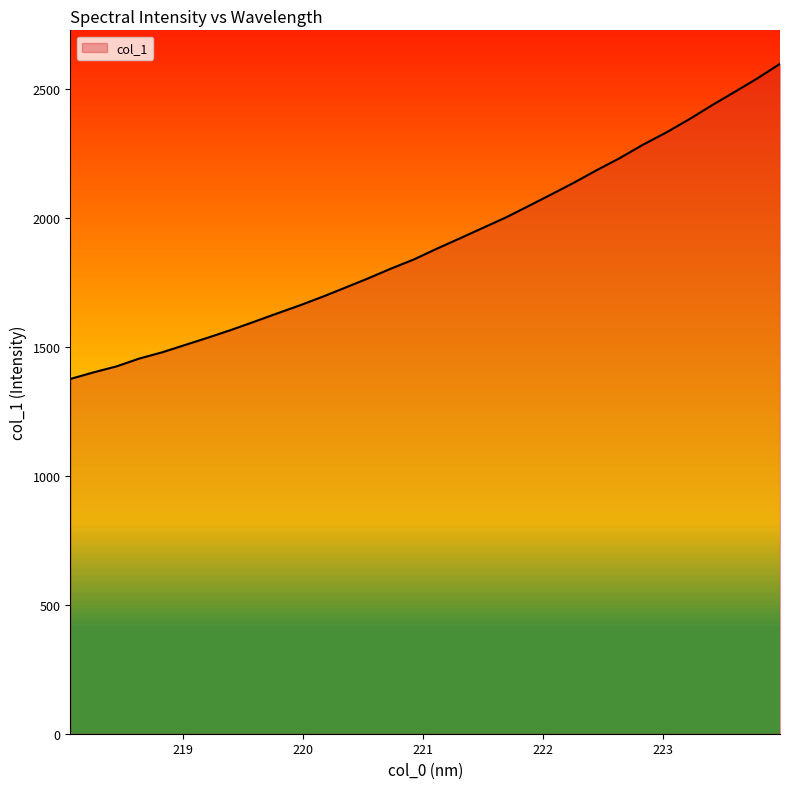

What is the maximum value shown in the chart?

2596.6